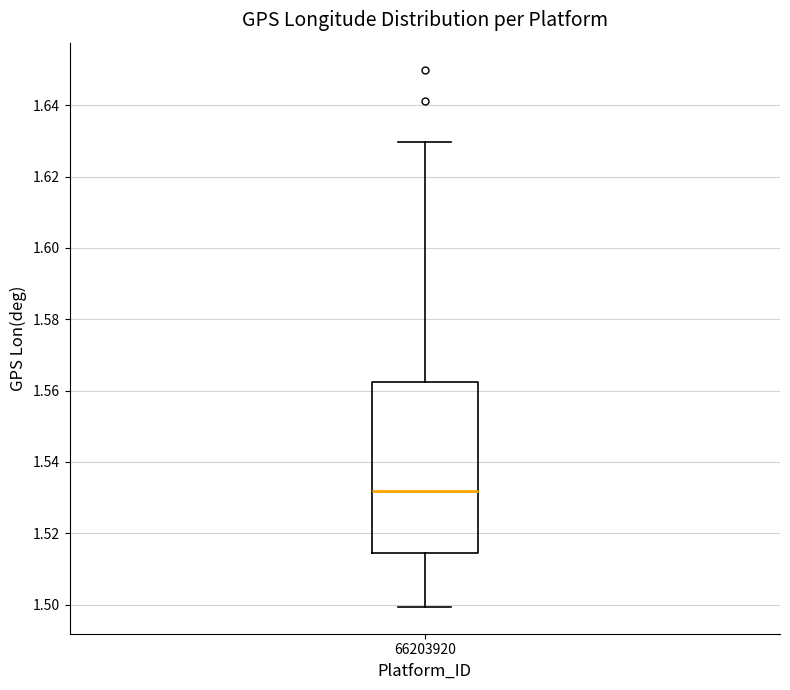

Where is the lower edge of the box at x = 66203920 on the y-axis? The values are not printed on the chart, so give them approximately, as read against the axis.

1.514